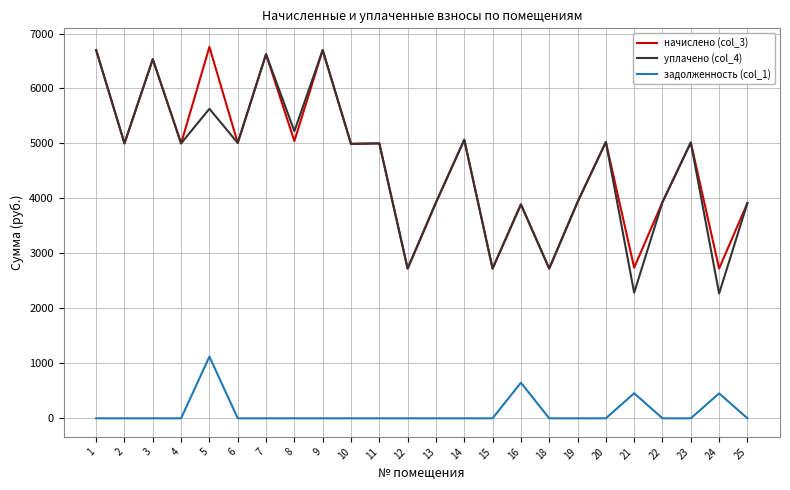

The value of начислено (col_3) at 4 is 5001.1. True or false?

True